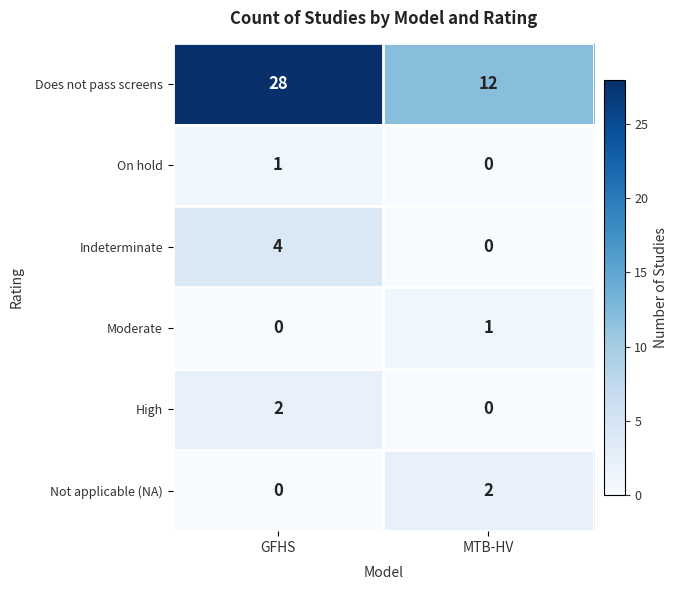

Count the number of categories in the chart.

2